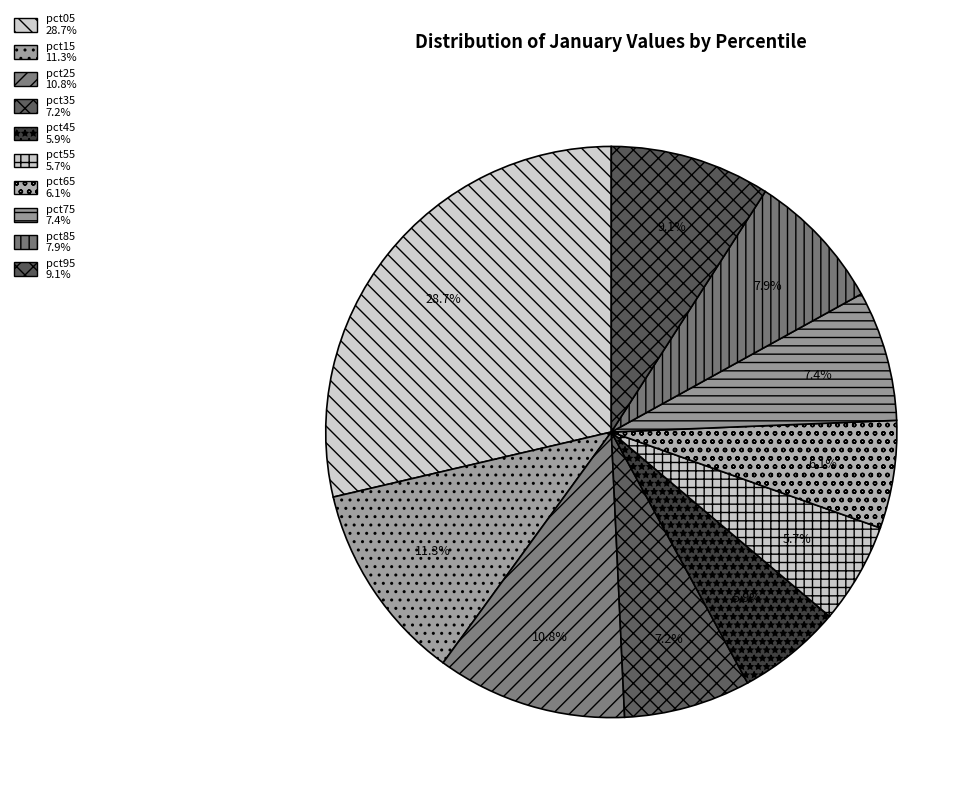

To the nearest percent, what percentage of the pie is pct25?

11%